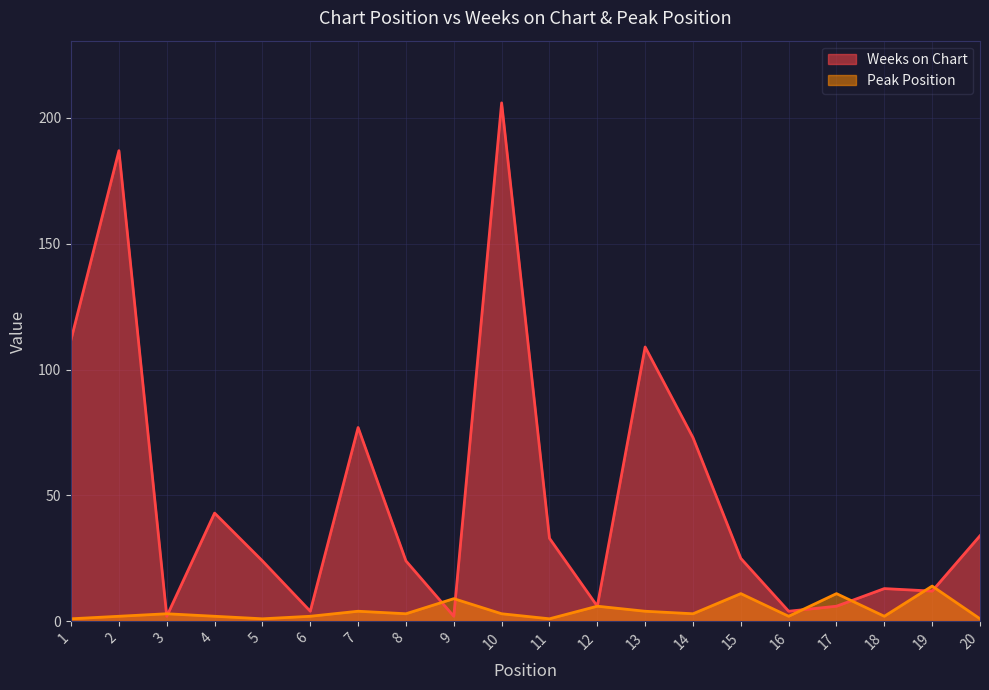

Reading left to right, transcribe all the data shown in this chart.

Weeks on Chart: 1=112	2=187	3=2	4=43	5=24	6=4	7=77	8=24	9=2	10=206	11=33	12=6	13=109	14=73	15=25	16=4	17=6	18=13	19=12	20=34
Peak Position: 1=1	2=2	3=3	4=2	5=1	6=2	7=4	8=3	9=9	10=3	11=1	12=6	13=4	14=3	15=11	16=2	17=11	18=2	19=14	20=1